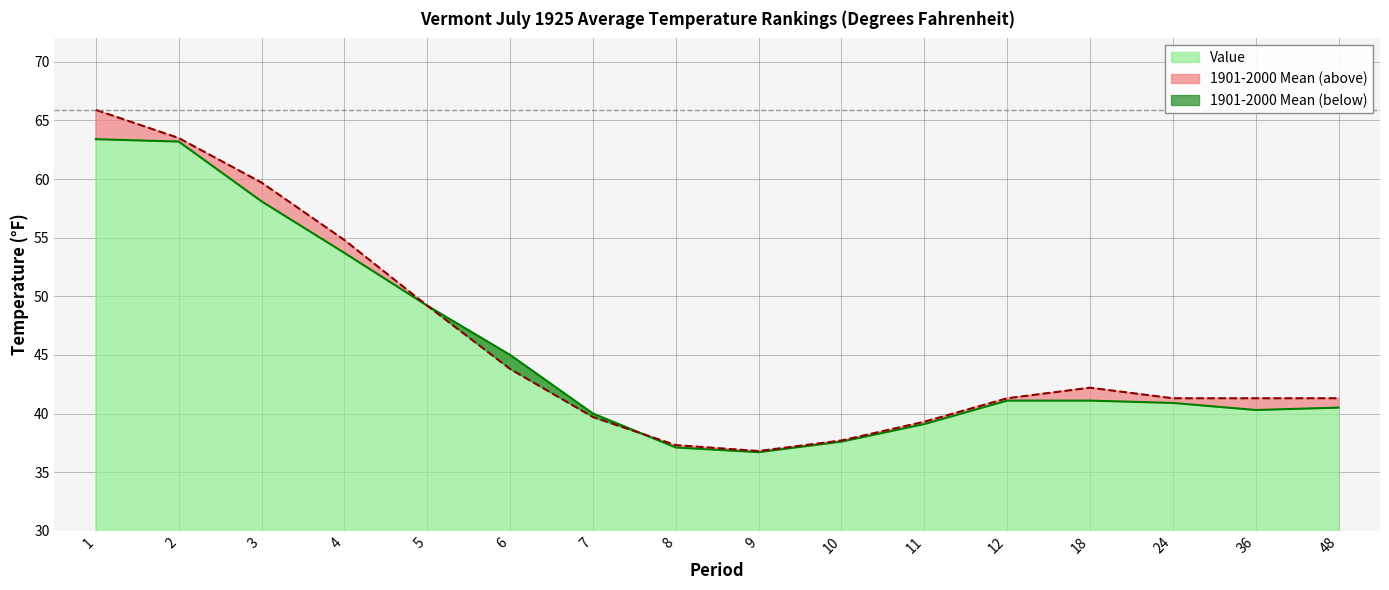

Does the chart have visible grid lines?

Yes